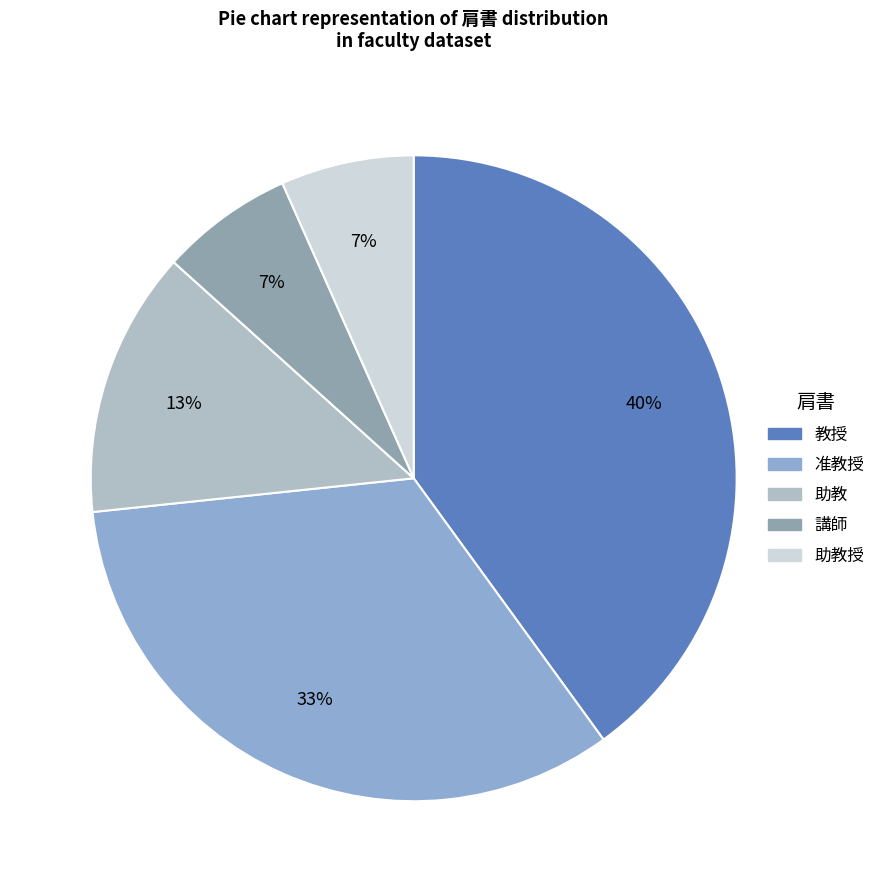

To the nearest percent, what is the difference between the largest and smallest slice percentages?

33%